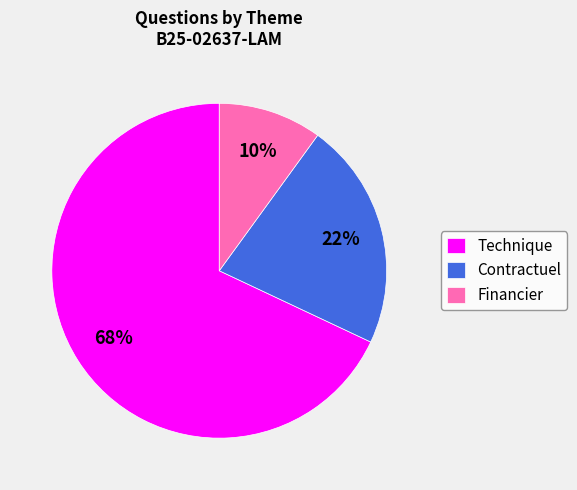

Combined, do Contractuel and Technique account for over 50%?

Yes